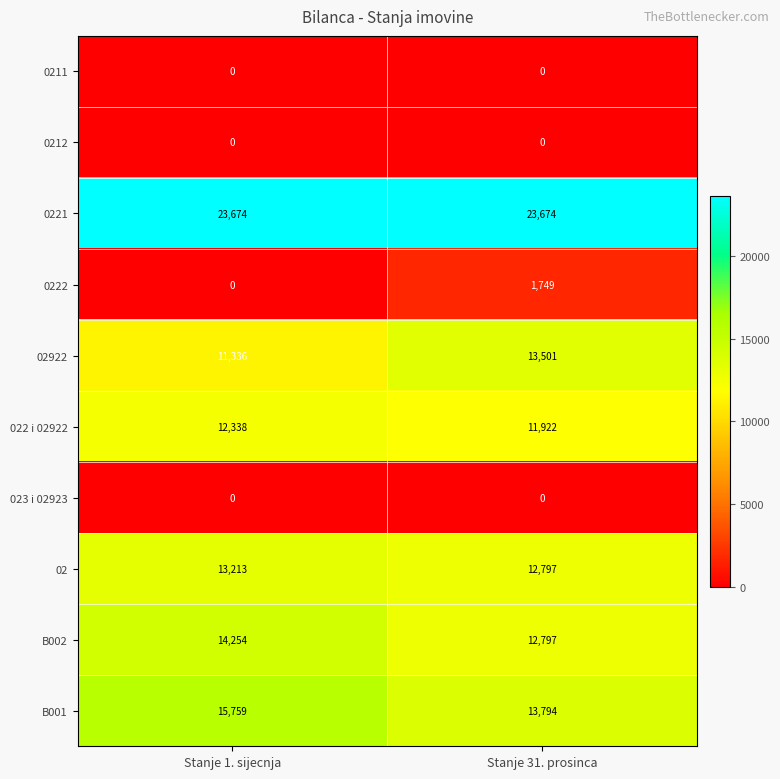

What is the greatest value displayed?

23674